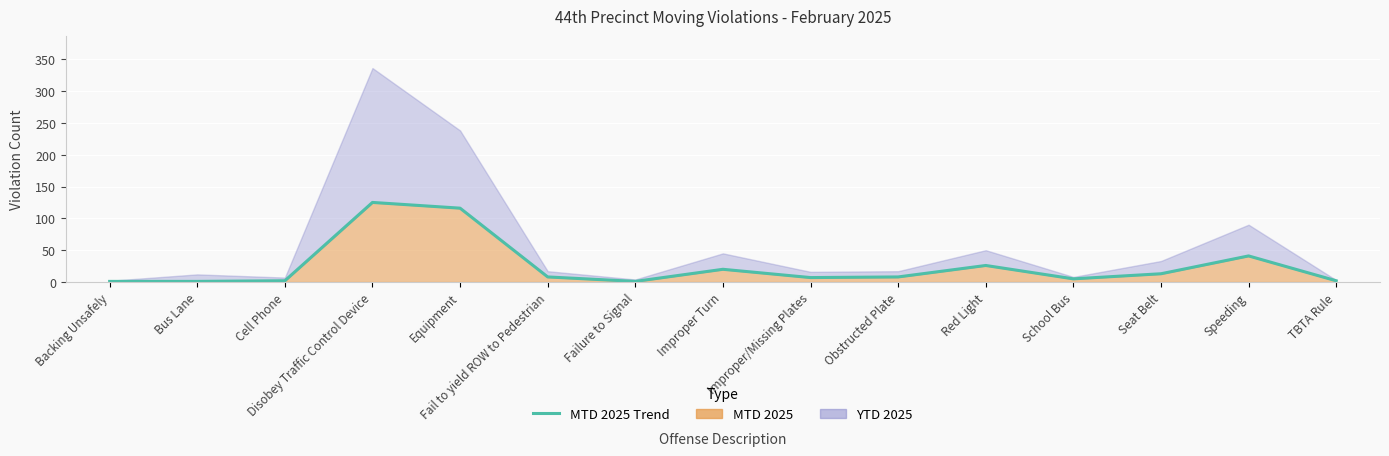

Rank the categories by value from lowest to highest.

Backing Unsafely, Bus Lane, Failure to Signal, Cell Phone, TBTA Rule, School Bus, Improper/Missing Plates, Fail to yield ROW to Pedestrian, Obstructed Plate, Seat Belt, Improper Turn, Red Light, Speeding, Equipment, Disobey Traffic Control Device